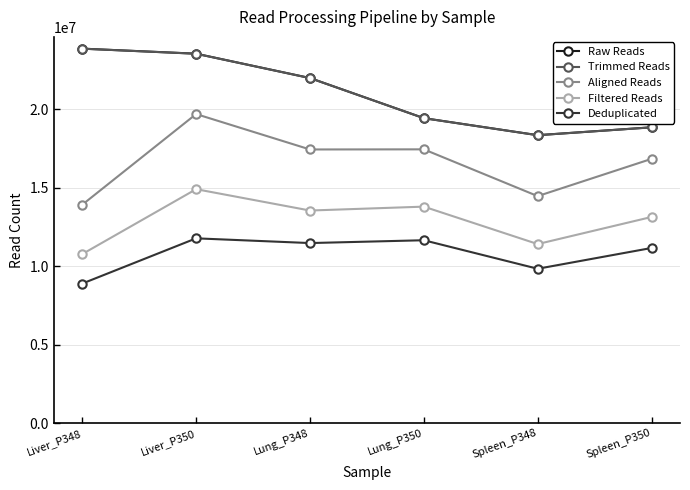

True or false: Filtered Reads has more than 2 interior local peaks.

False